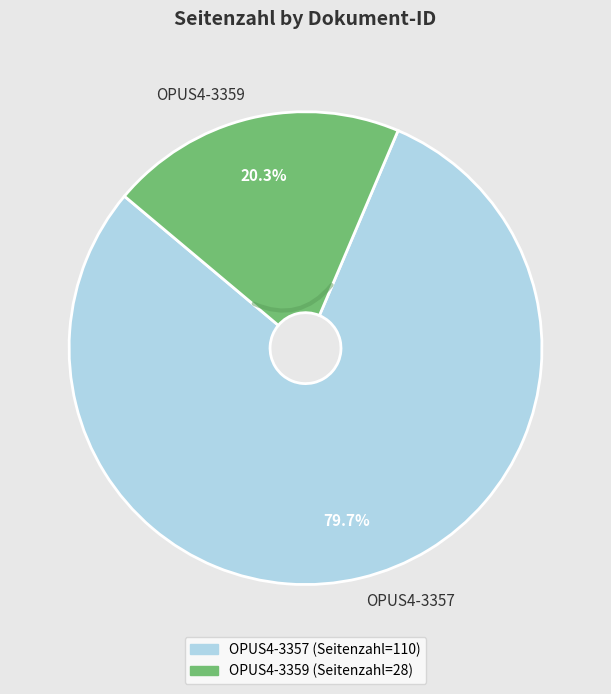

Approximately how many times larger is the value at OPUS4-3359 compared to OPUS4-3357?

0.3